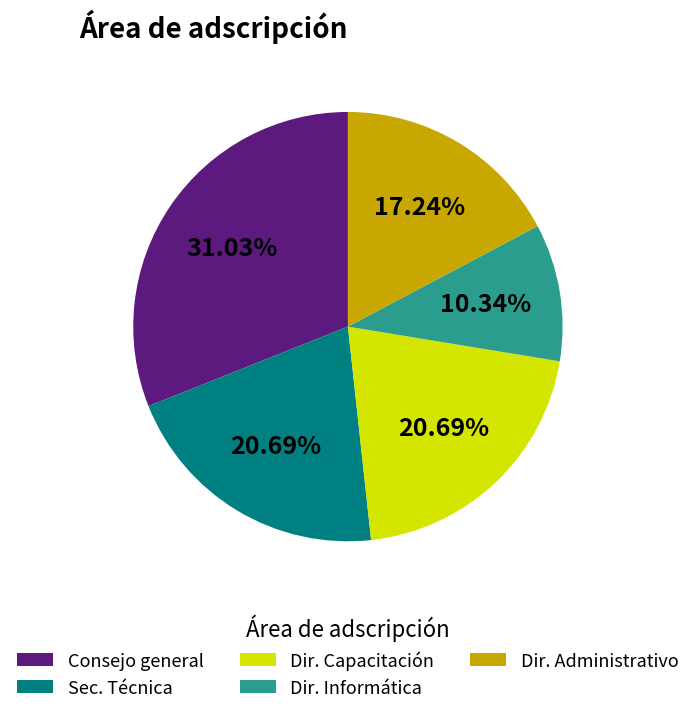

What is the smallest slice in the pie chart?

Dir. Informática